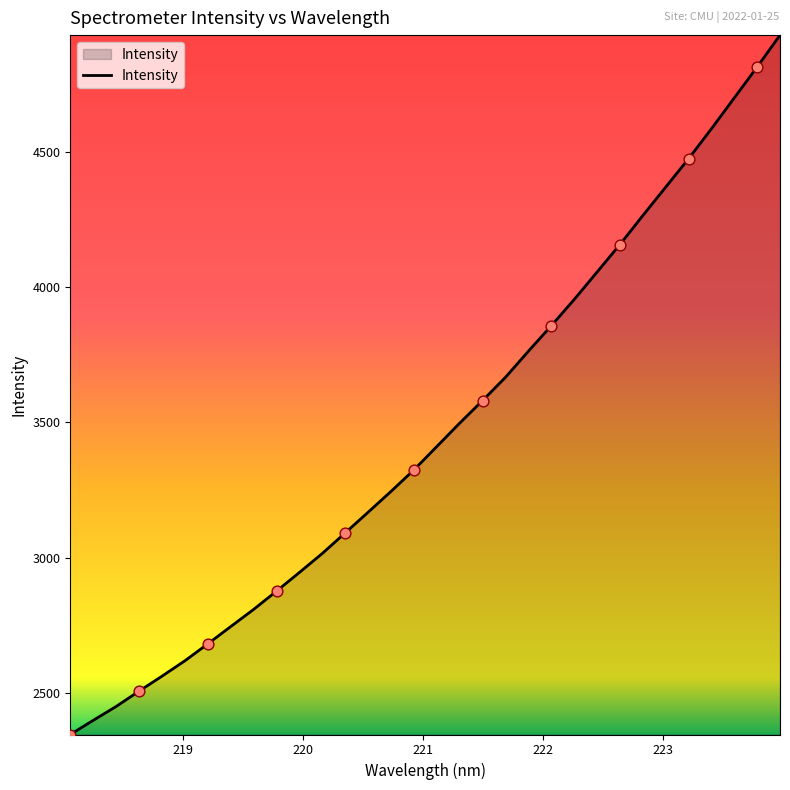

What is the minimum value shown in the chart?

2346.7